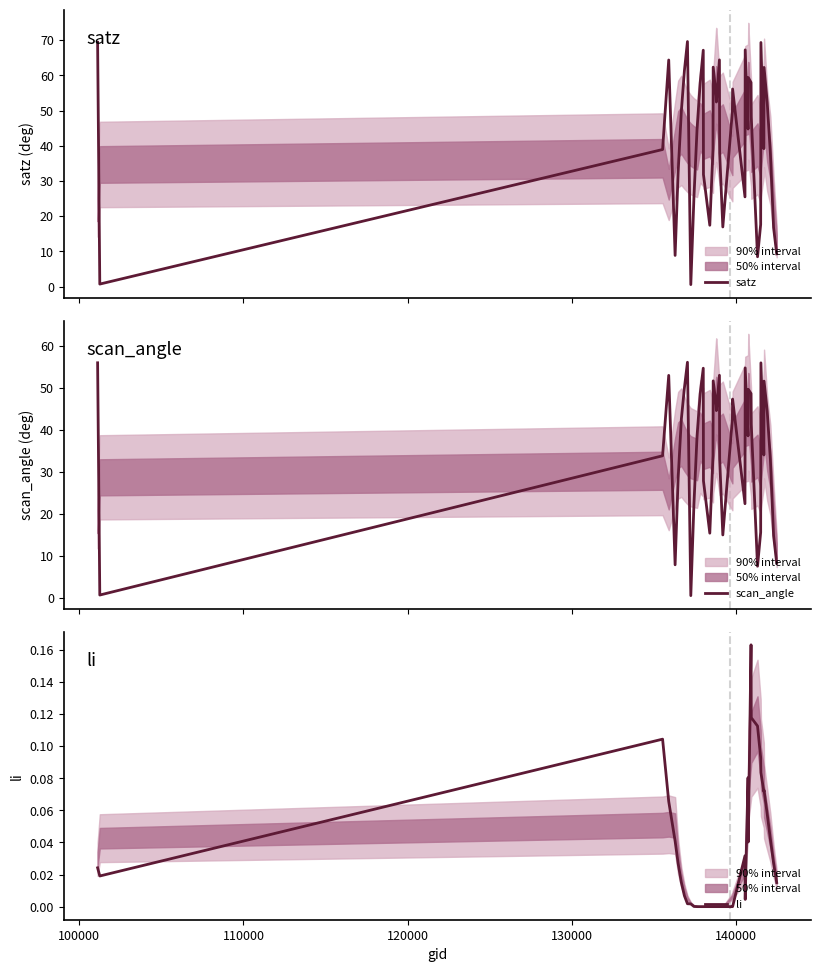

What is the maximum value for satz?

69.6